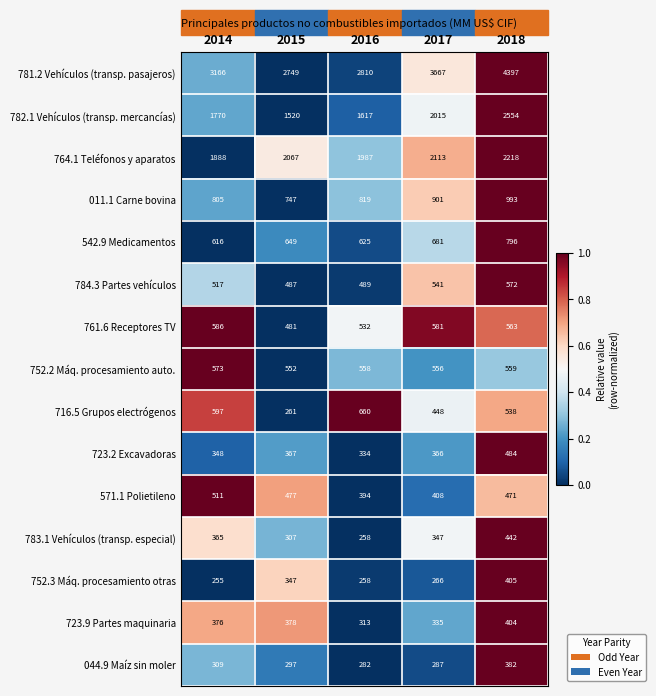

What is the total value across all series at 2014?

12682